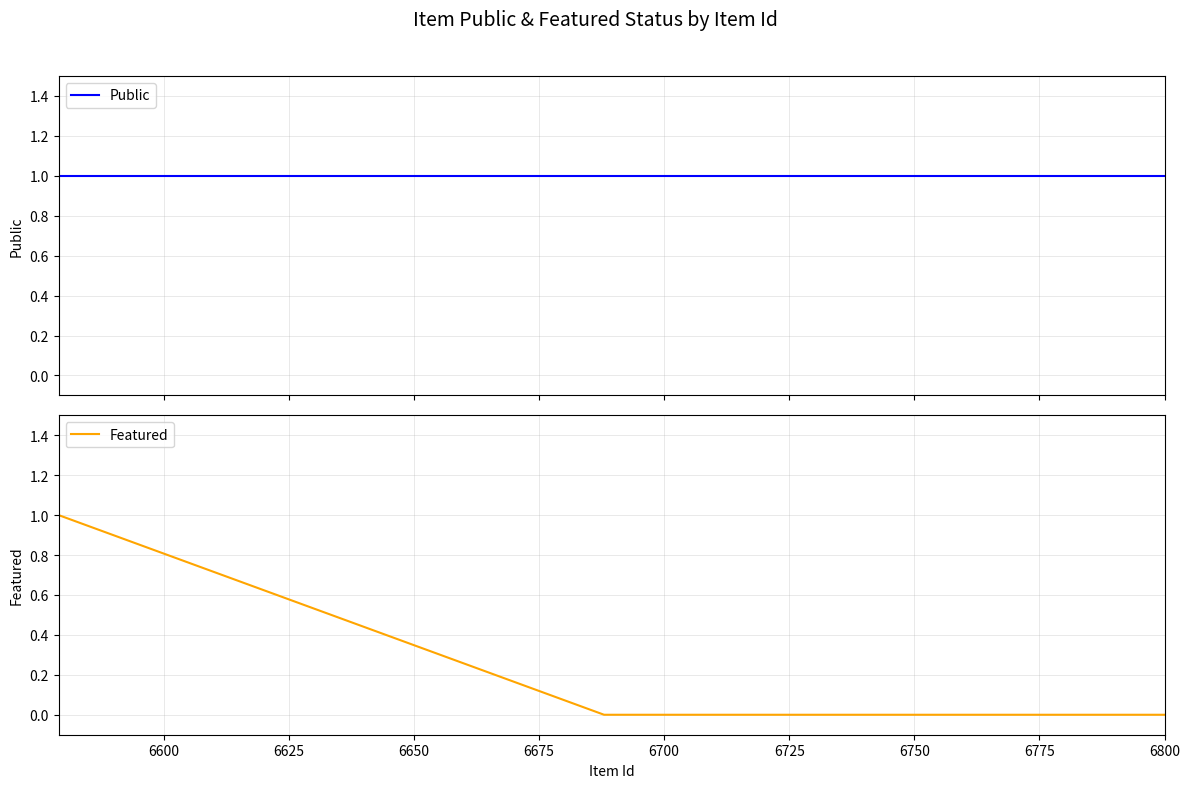

What is the value of the Public point at the 8th from the left?

1